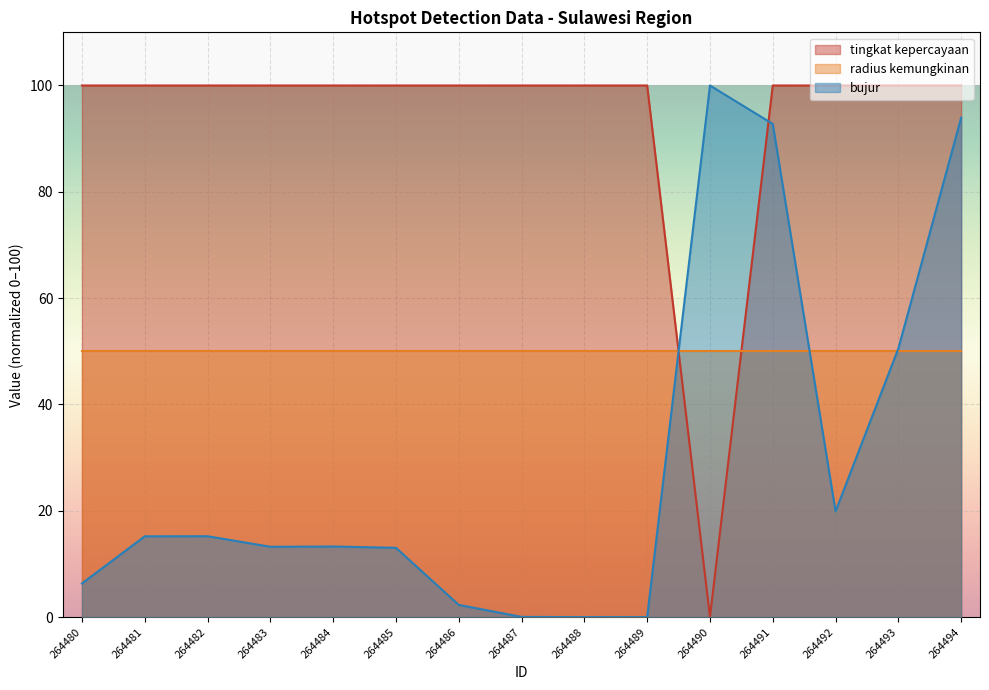

How many times do tingkat kepercayaan and radius kemungkinan cross each other?

2